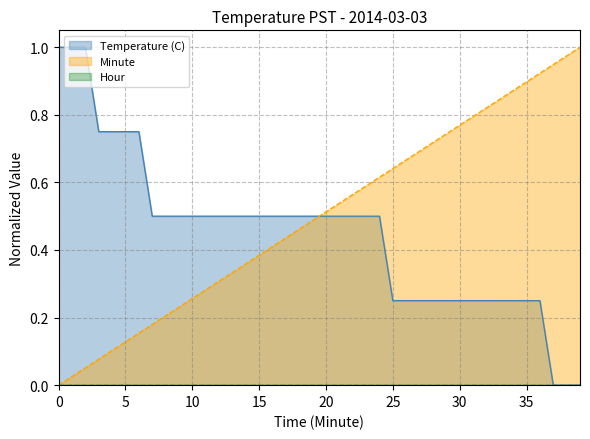

Which series ends up on top after the final intersection of Minute and Temperature (C)?

Minute